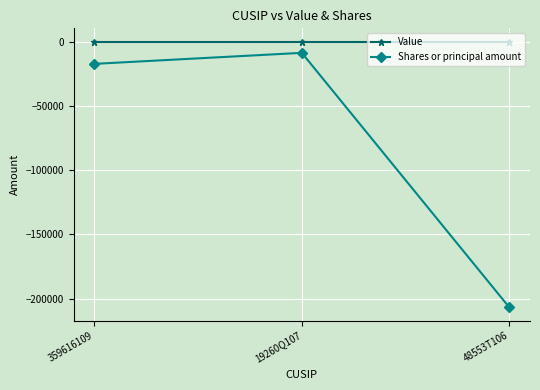

What position from the right is 359616109?

3